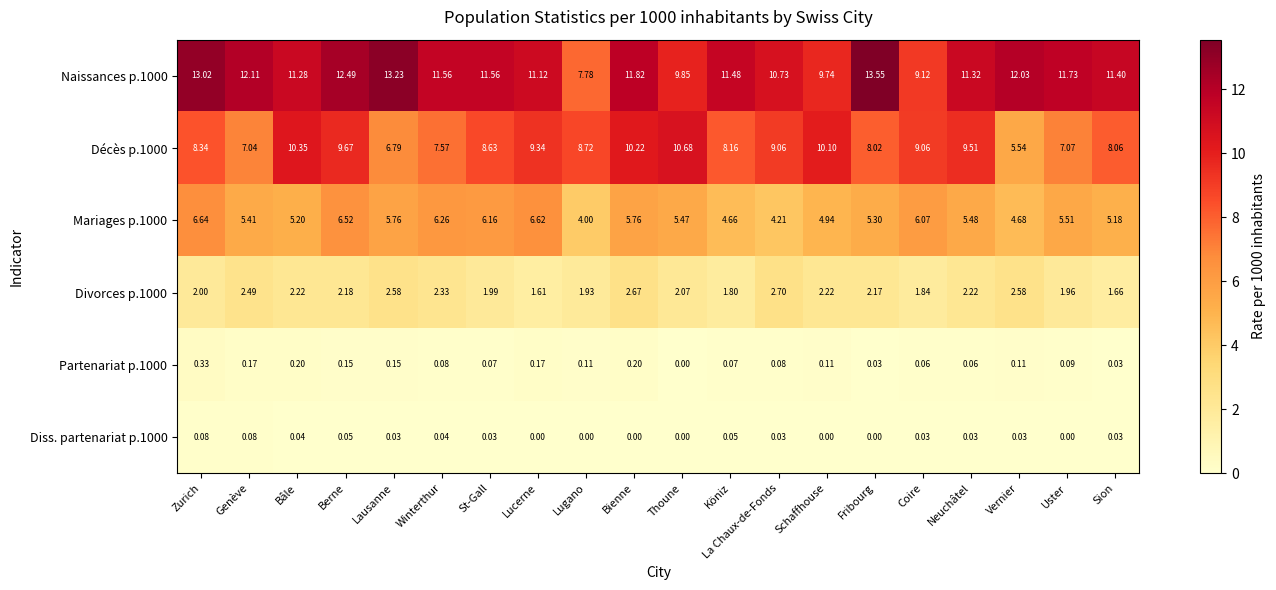

Which label corresponds to the largest value in the chart?

Fribourg